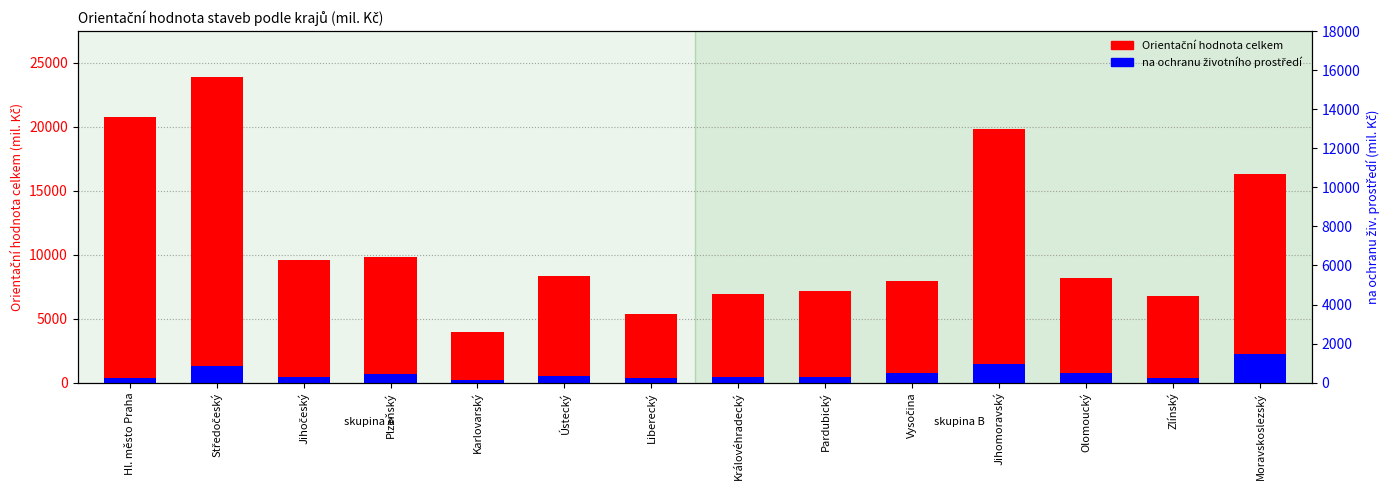

What is the difference between the second highest and minimum values in the na ochranu životního prostředí series?

1286